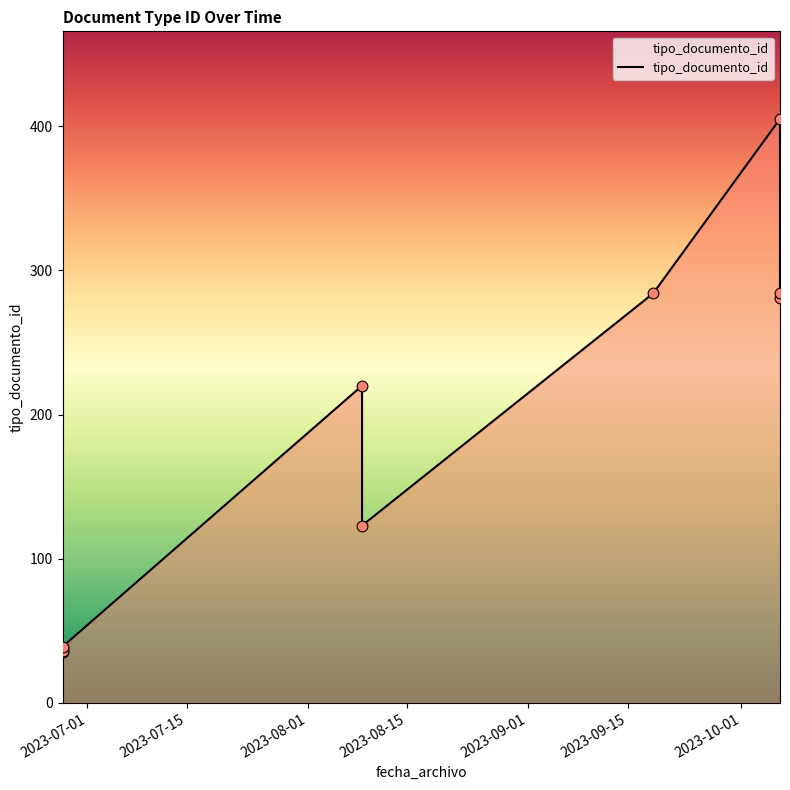

What is the ratio of the value at 2023-10-06 10:41:24 to the value at 2023-06-27 12:08:33?

7.4